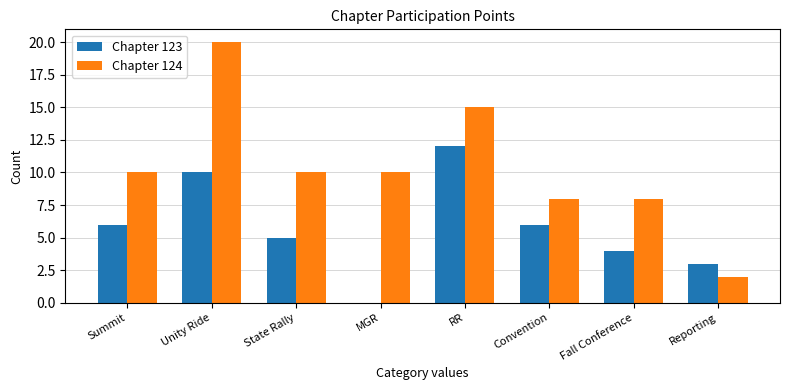

What is the sum of the Chapter 124 values at Summit and Reporting?

12